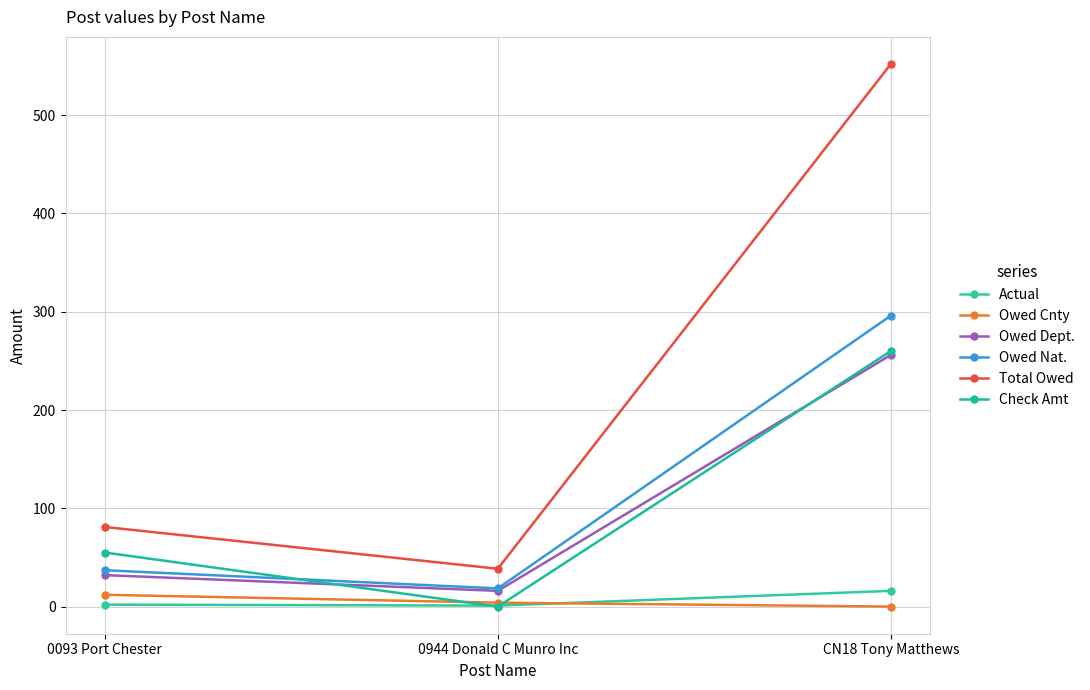

At how many categories does at least one series exceed 219?

1